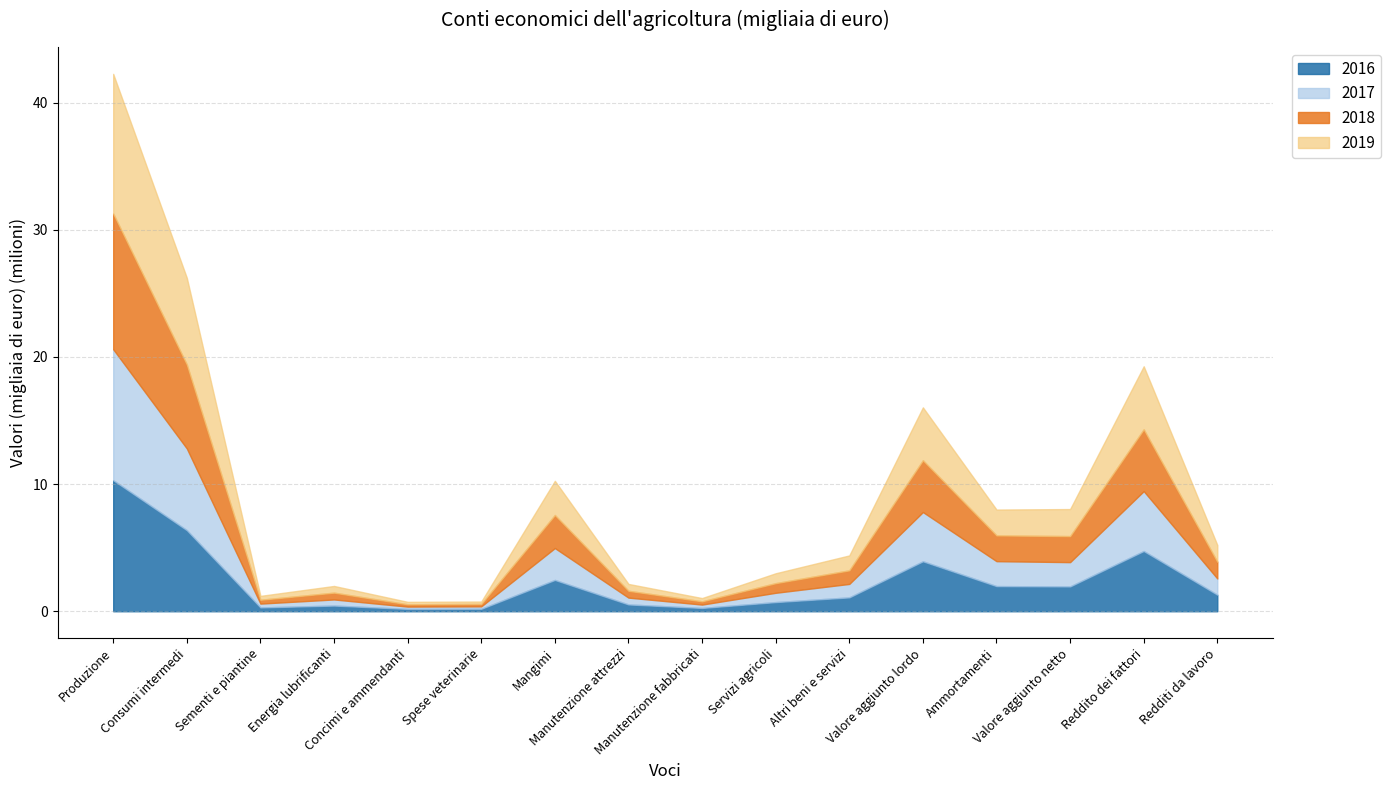

The value of 2017 at Consumi intermedi is 3856859. True or false?

False